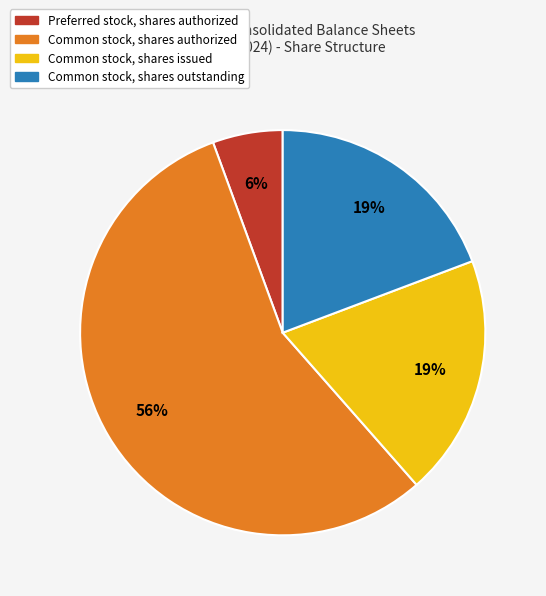

Combined, do Common stock, shares outstanding and Common stock, shares issued account for over 50%?

No